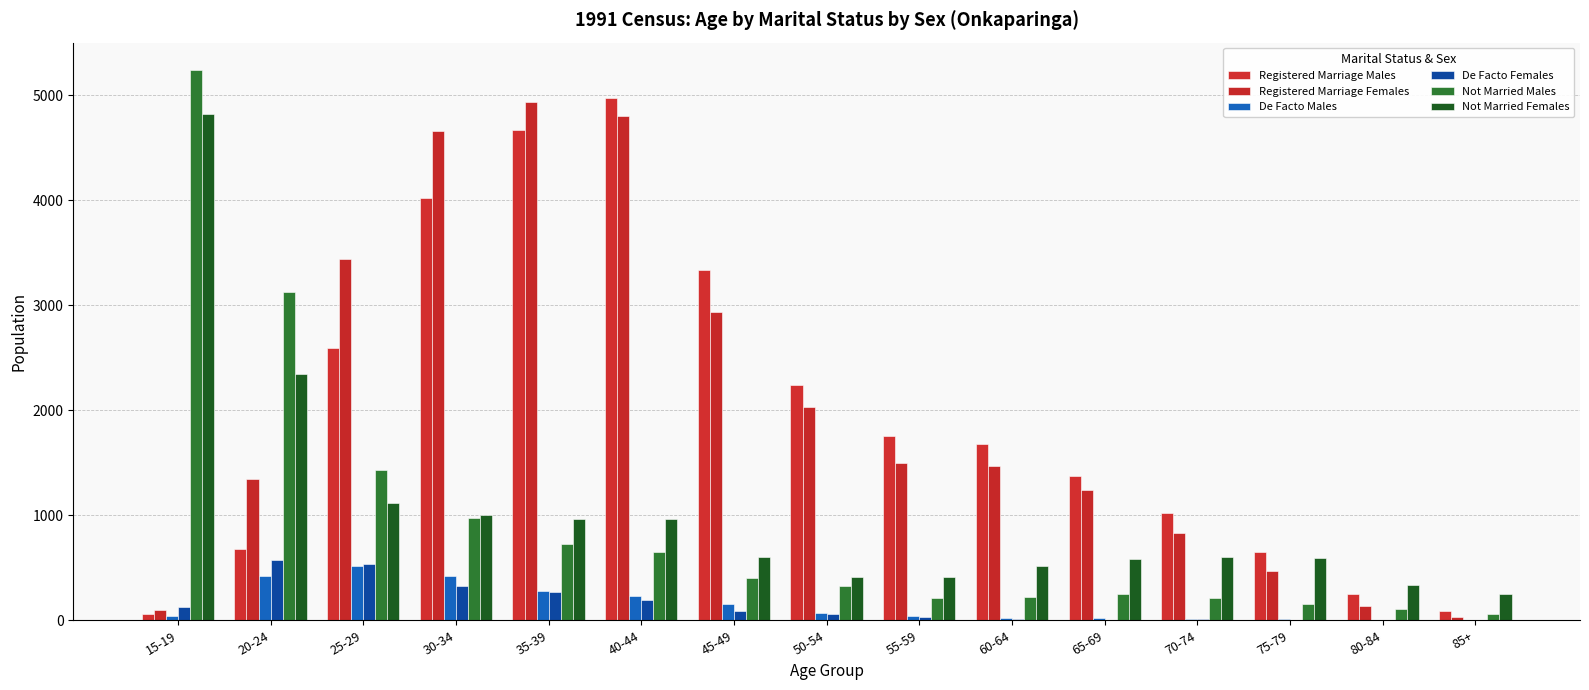

At which label does Registered Marriage Females first exceed 1466?

25-29